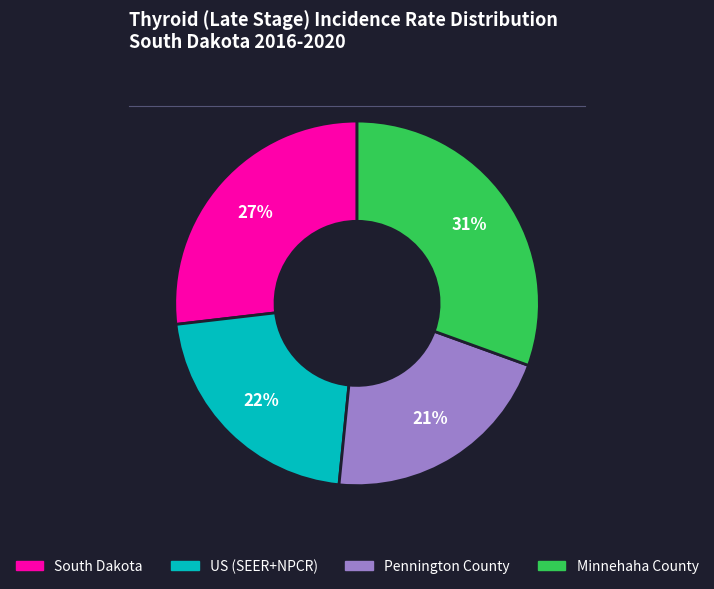

Is South Dakota the majority of the pie?

No